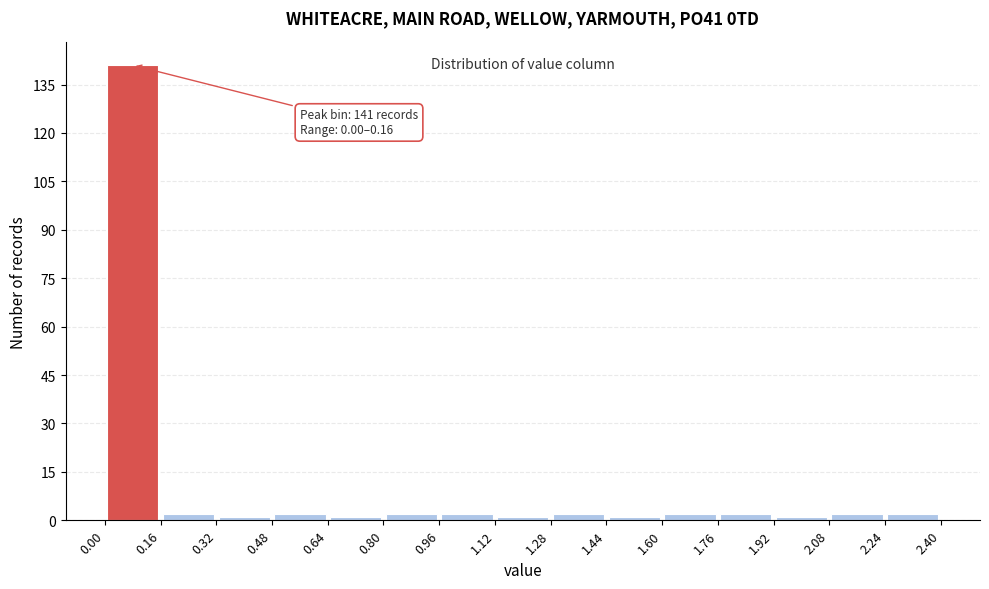

Over which range of the x-axis is the bar tallest?

0.00 to 0.16